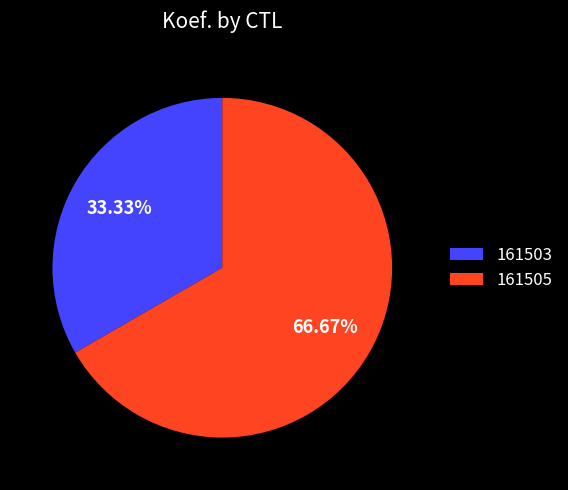

Count the number of slices in the pie.

2